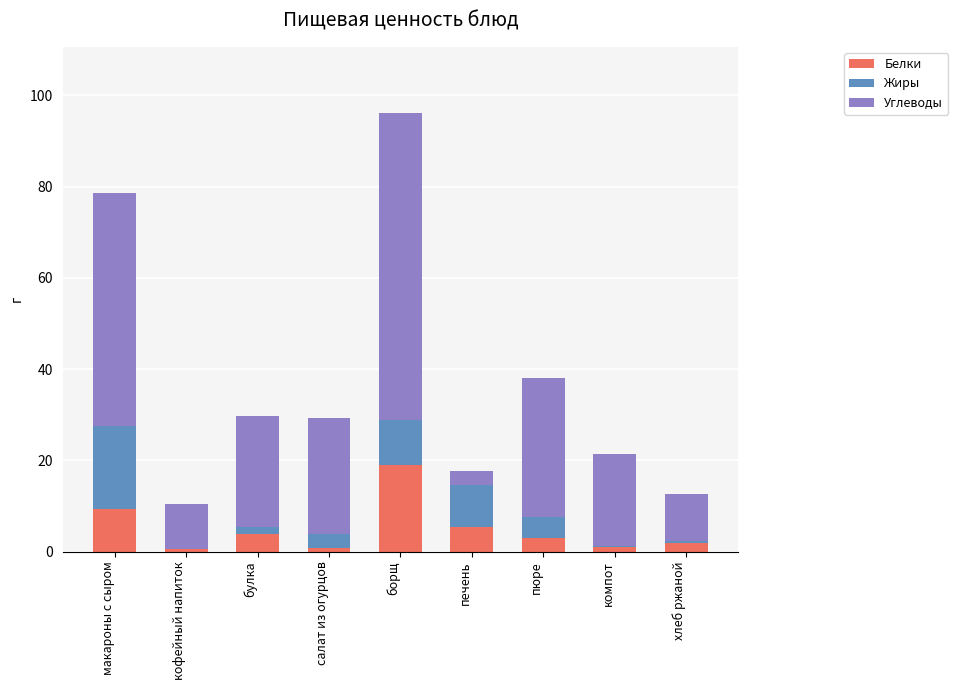

Does the chart contain stacked bars?

Yes